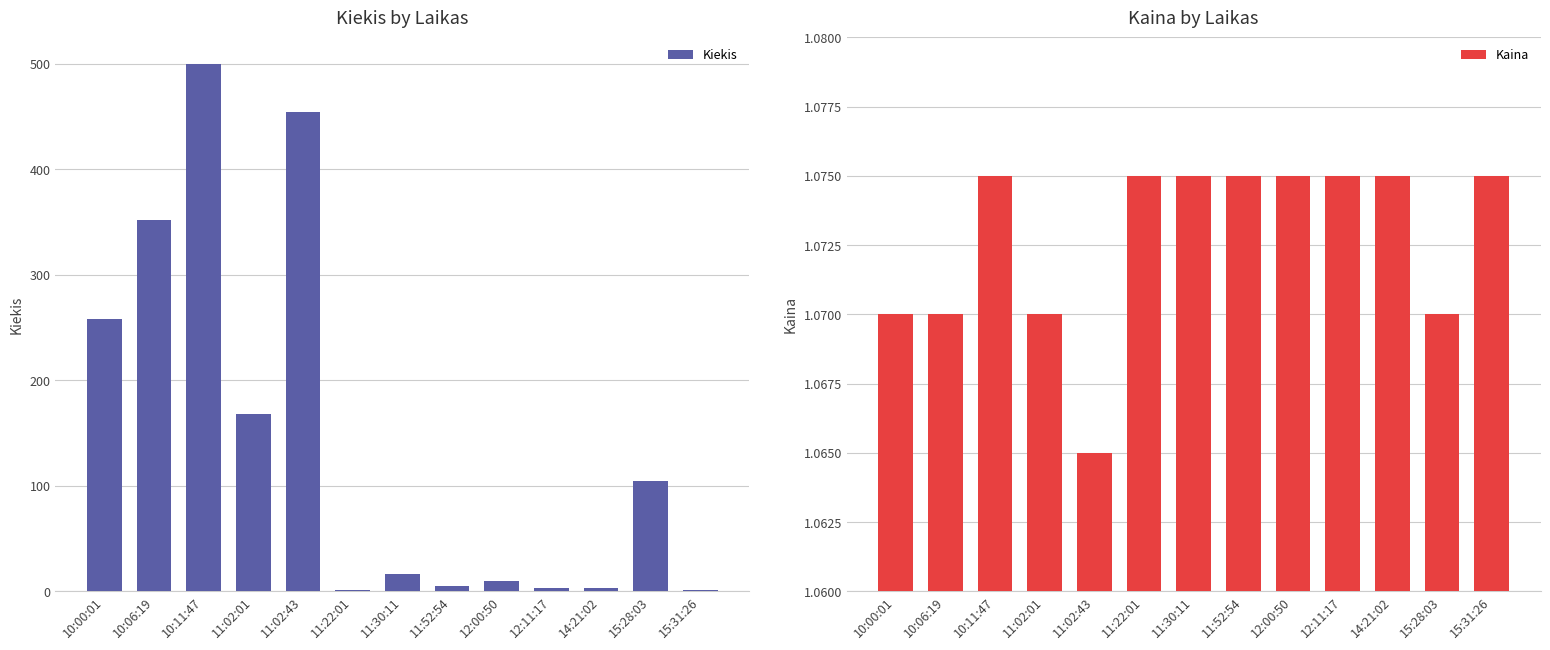

True or false: Kaina has a value of 1.9 at 10:11:47.

False